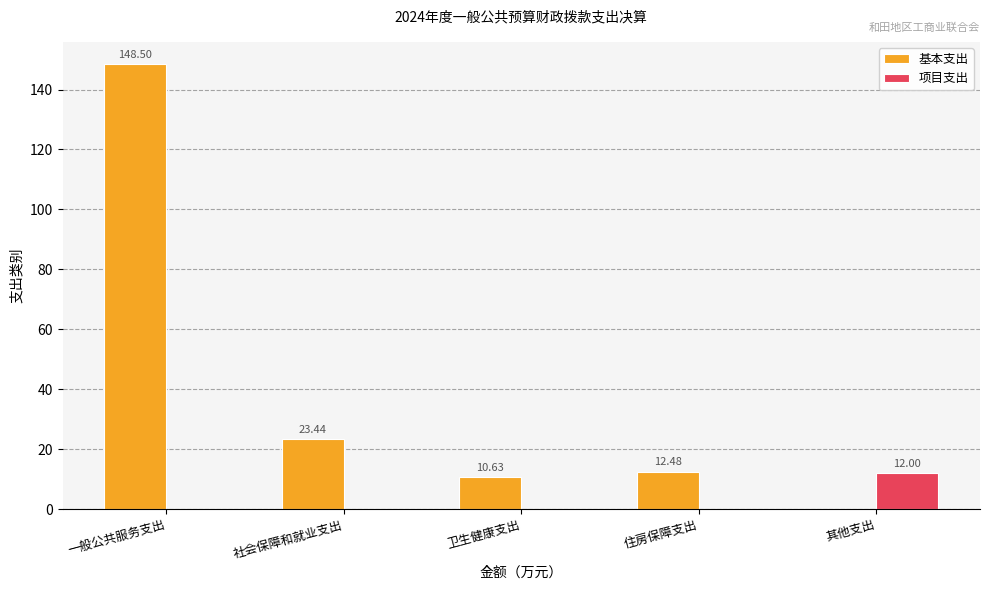

Is it true that 基本支出 equals 17.0 at 卫生健康支出?

False